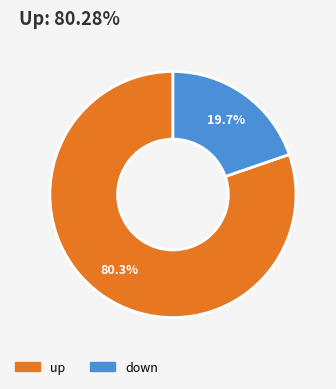

To the nearest percent, what is the difference between the down and up slice percentages?

61%